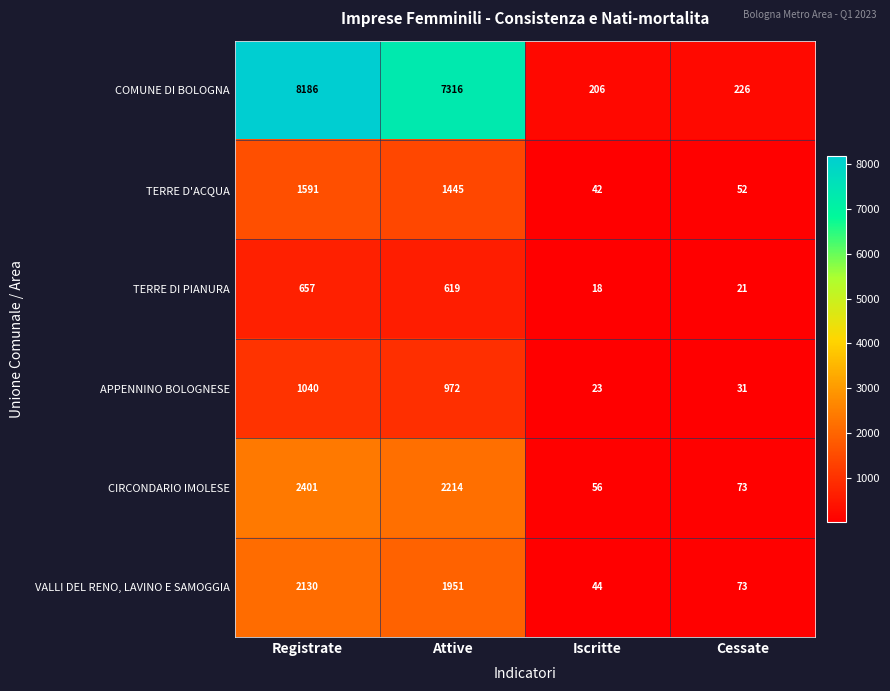

Rank the series at Iscritte from highest to lowest value.

COMUNE DI BOLOGNA, CIRCONDARIO IMOLESE, VALLI DEL RENO, LAVINO E SAMOGGIA, TERRE D'ACQUA, APPENNINO BOLOGNESE, TERRE DI PIANURA